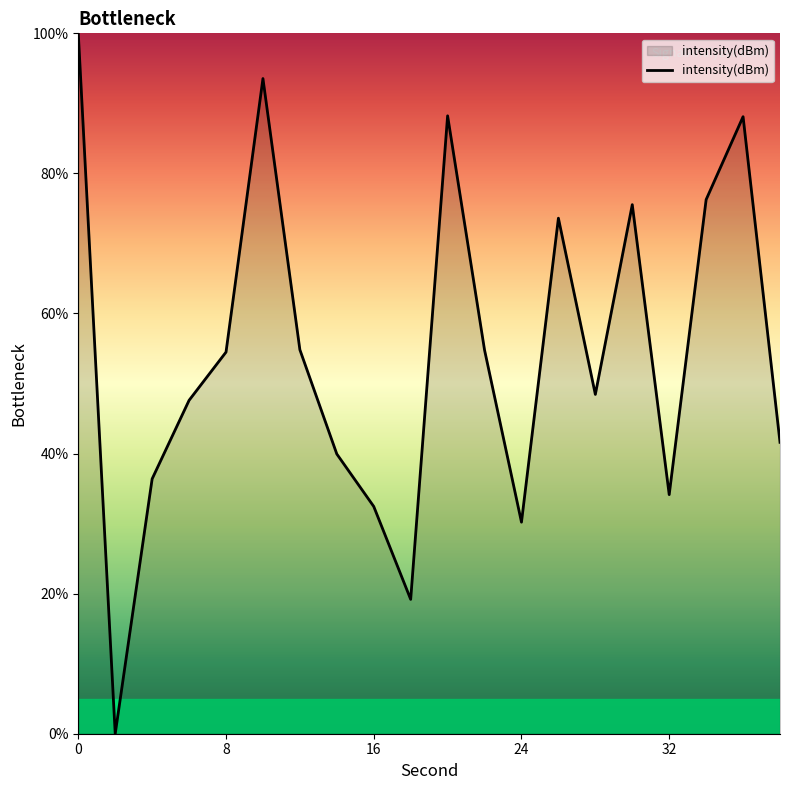

What is the difference between the maximum and minimum values?

100.0